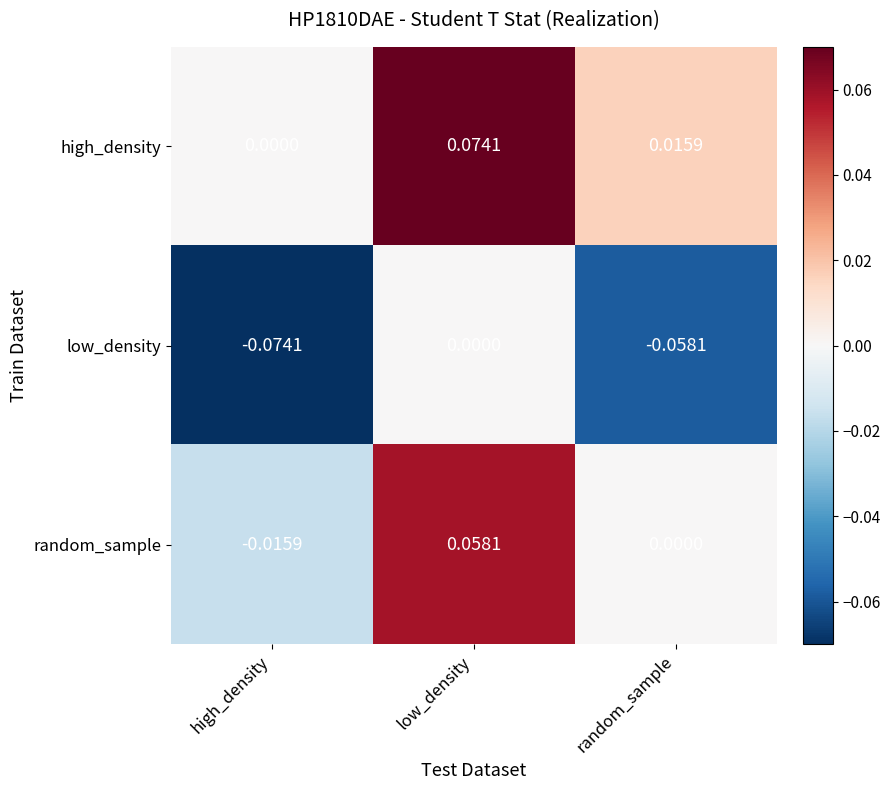

Which category has the lowest value in the high_density series?

high_density